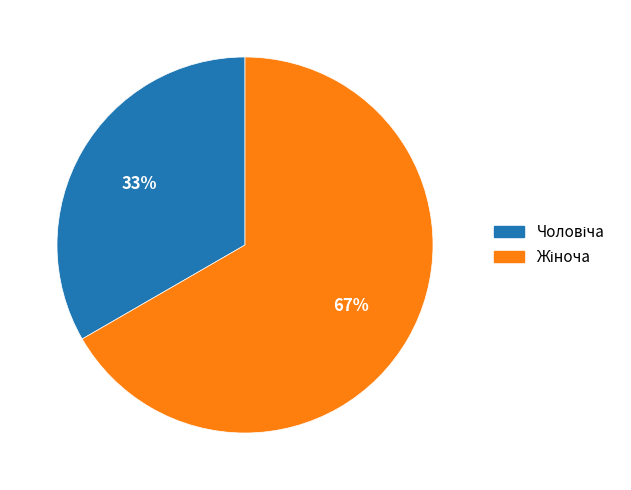

To the nearest percent, what is the average slice percentage?

50%